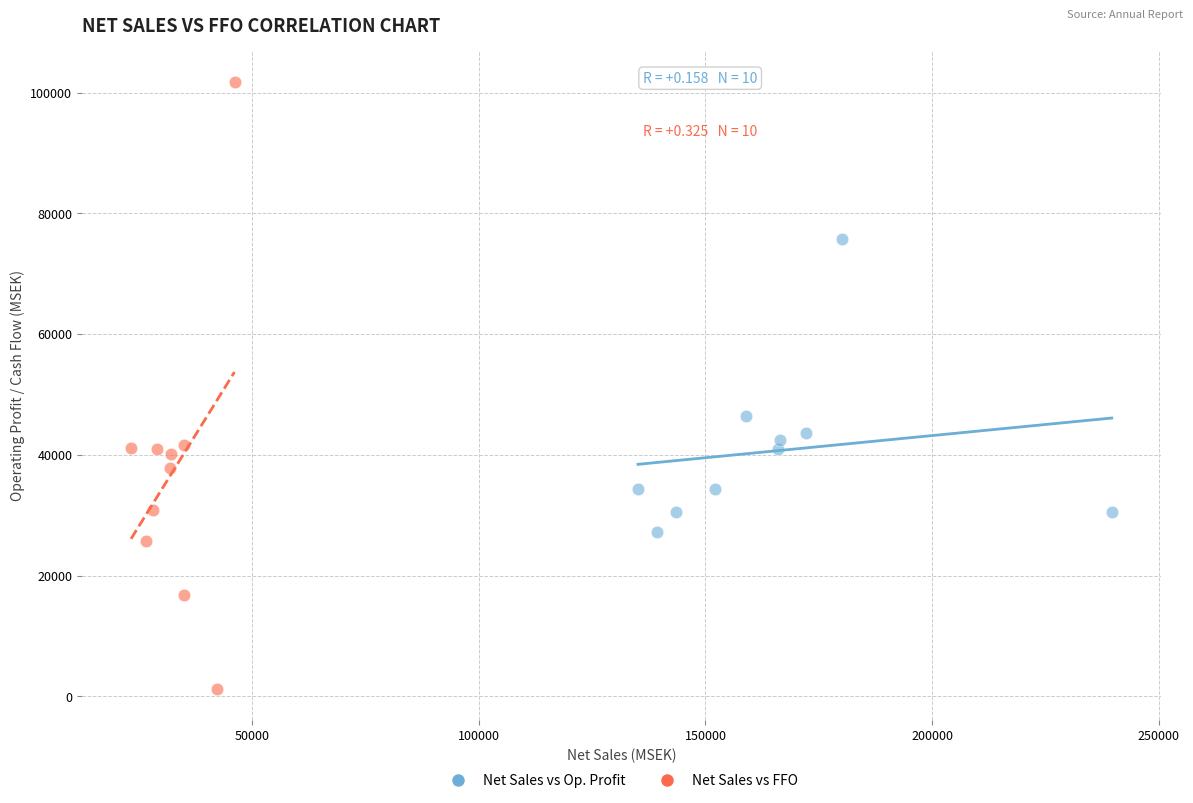

Which series contains the lowest Y value?

Net Sales vs FFO